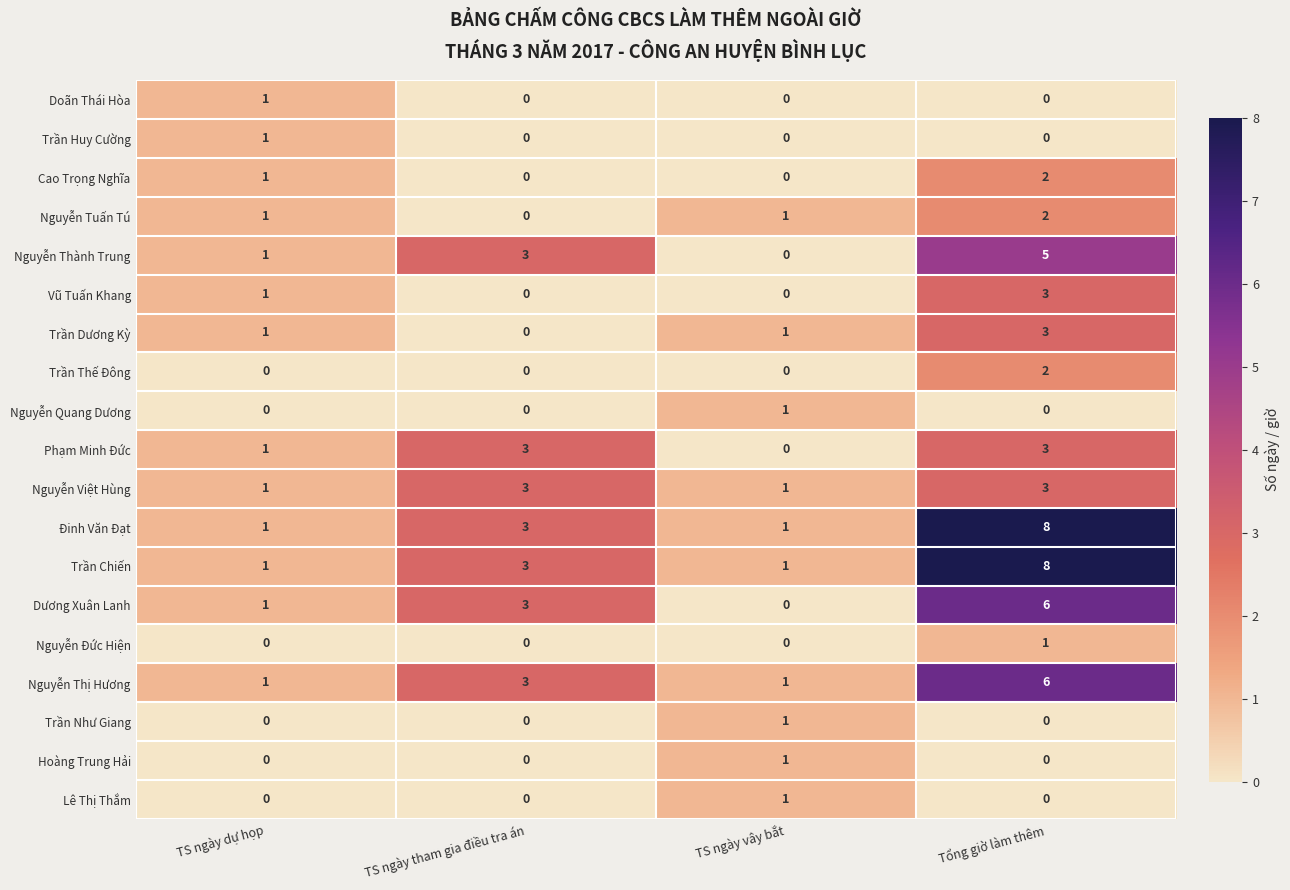

How many series are shown in this chart?

19